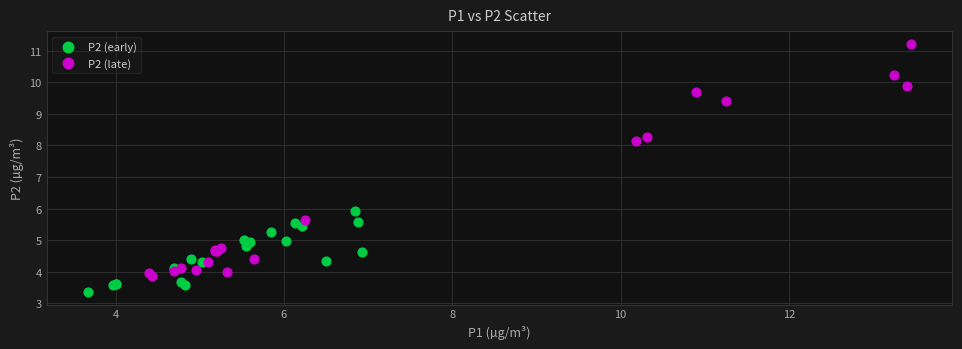

Which series has the widest spread of Y values?

P2 (late)